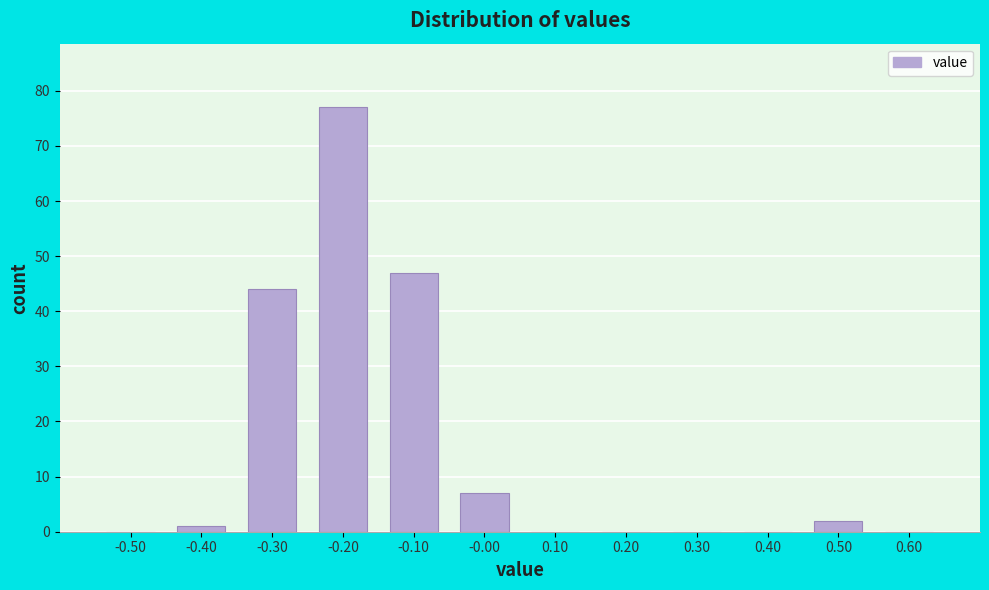

Reading left to right, list every bar in this chart as the range it spans on the x-axis followed by its height. The values are not printed on the chart, so give them approximately, as read against the axis.

-0.55 to -0.45: 0
-0.45 to -0.35: 1
-0.35 to -0.25: 44
-0.25 to -0.15: 77
-0.15 to -0.05: 47
-0.05 to 0.05: 7
0.05 to 0.15: 0
0.15 to 0.25: 0
0.25 to 0.35: 0
0.35 to 0.45: 0
0.45 to 0.55: 2
0.55 to 0.65: 0